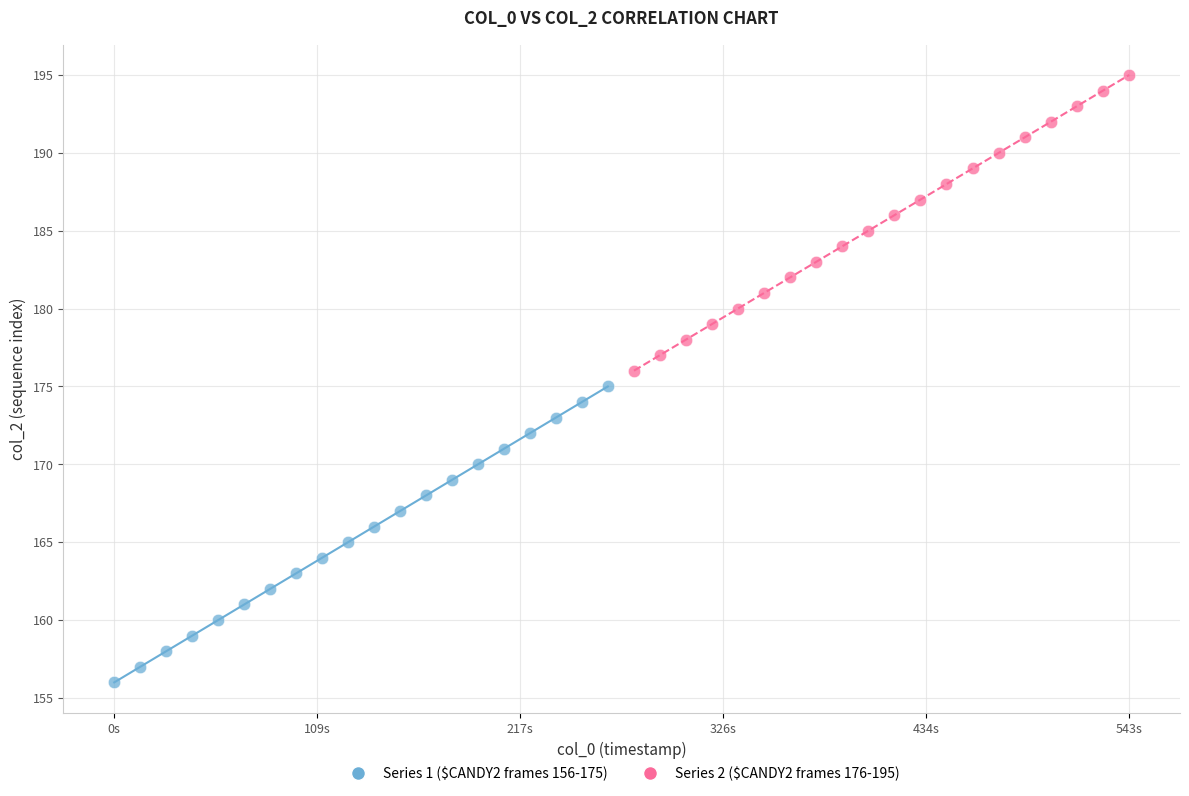

Which series reaches the maximum Y coordinate?

Series 2 ($CANDY2 frames 176-195)